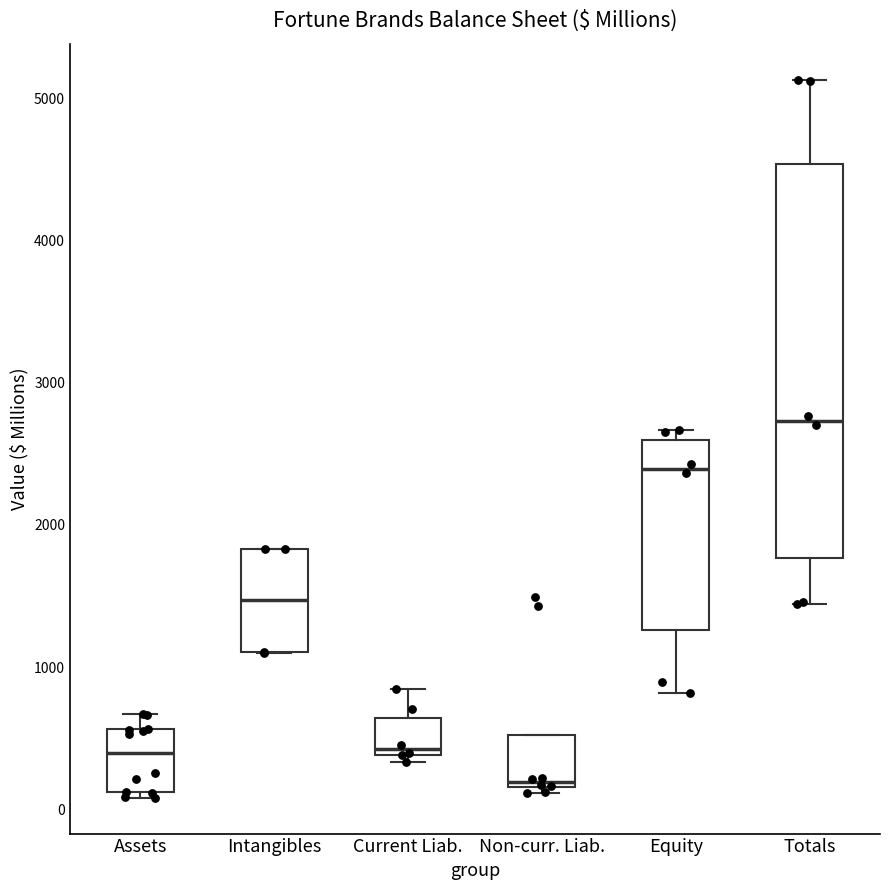

Comparing the boxes themselves (not the whiskers), which one is the tallest?

Totals